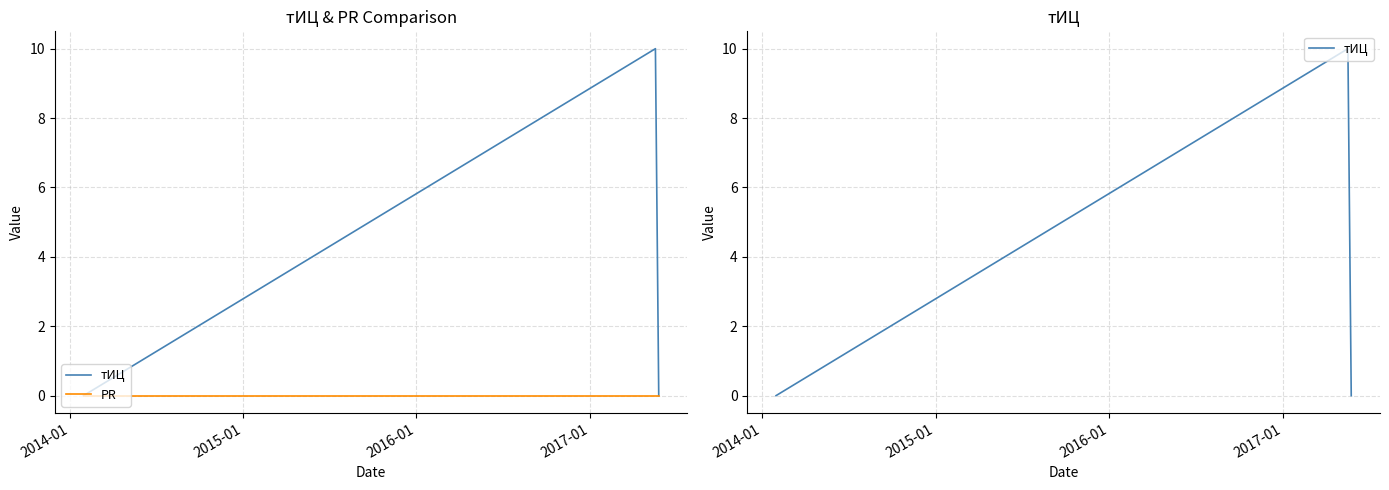

Reading left to right, list all the values displayed in this chart.

тИЦ: 0	10	0
PR: 0	0	0